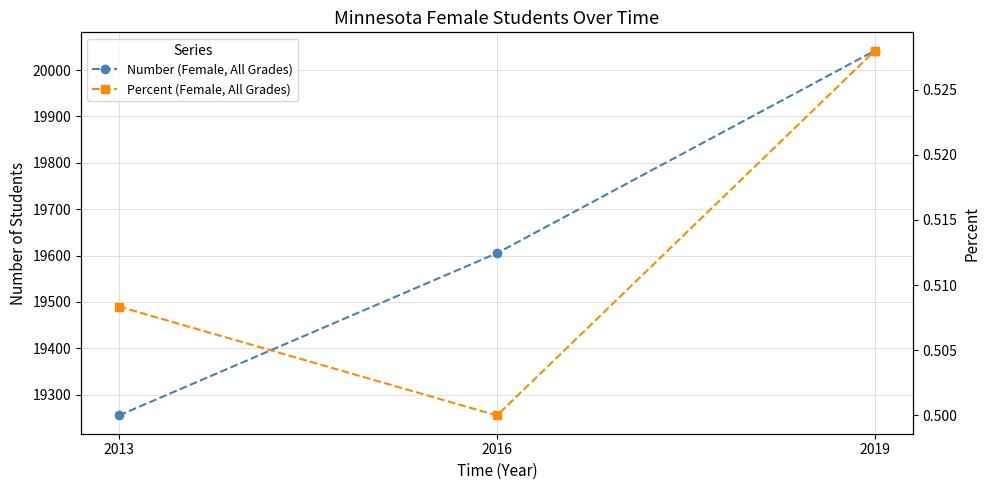

What is the difference between the Number (Female, All Grades) values at 2016 and 2019?

437.0